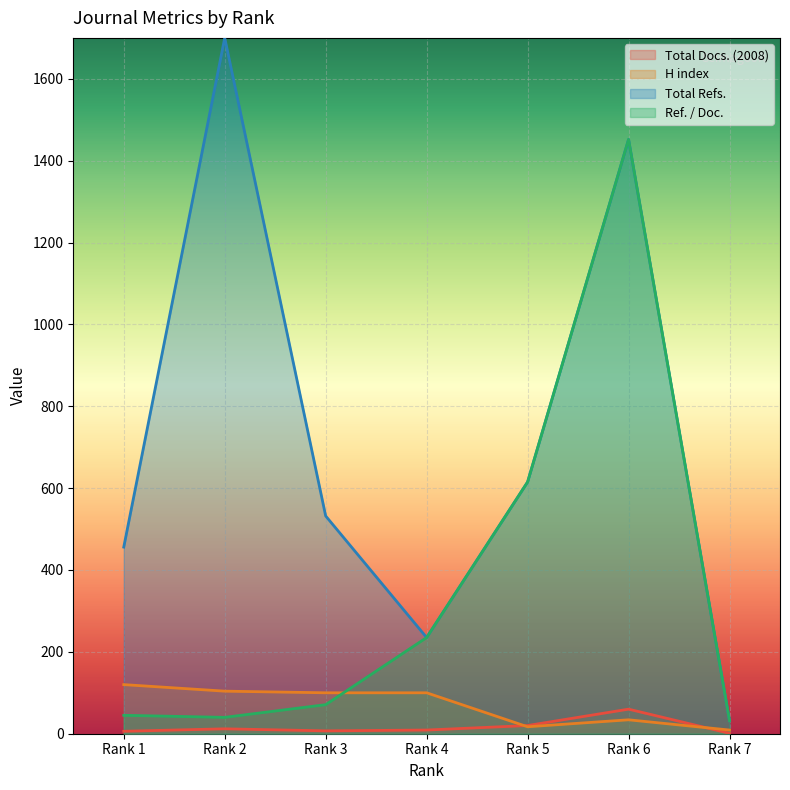

Which label corresponds to the largest value in the chart?

Rank 2